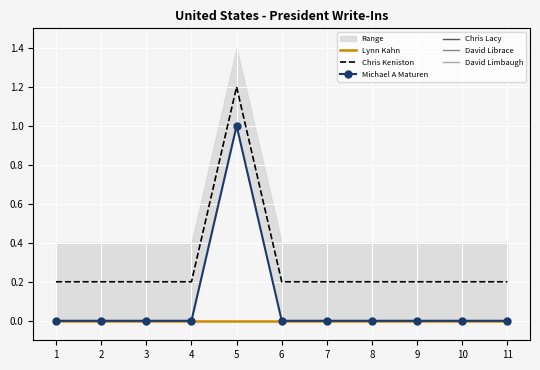

Reading left to right, extract all data points from this chart.

Lynn Kahn: 1=0.0	2=0.0	3=0.0	4=0.0	5=0.0	6=0.0	7=0.0	8=0.0	9=0.0	10=0.0	11=0.0
Chris Keniston: 1=0.2	2=0.2	3=0.2	4=0.2	5=1.2	6=0.2	7=0.2	8=0.2	9=0.2	10=0.2	11=0.2
Michael A Maturen: 1=0.0	2=0.0	3=0.0	4=0.0	5=1.0	6=0.0	7=0.0	8=0.0	9=0.0	10=0.0	11=0.0